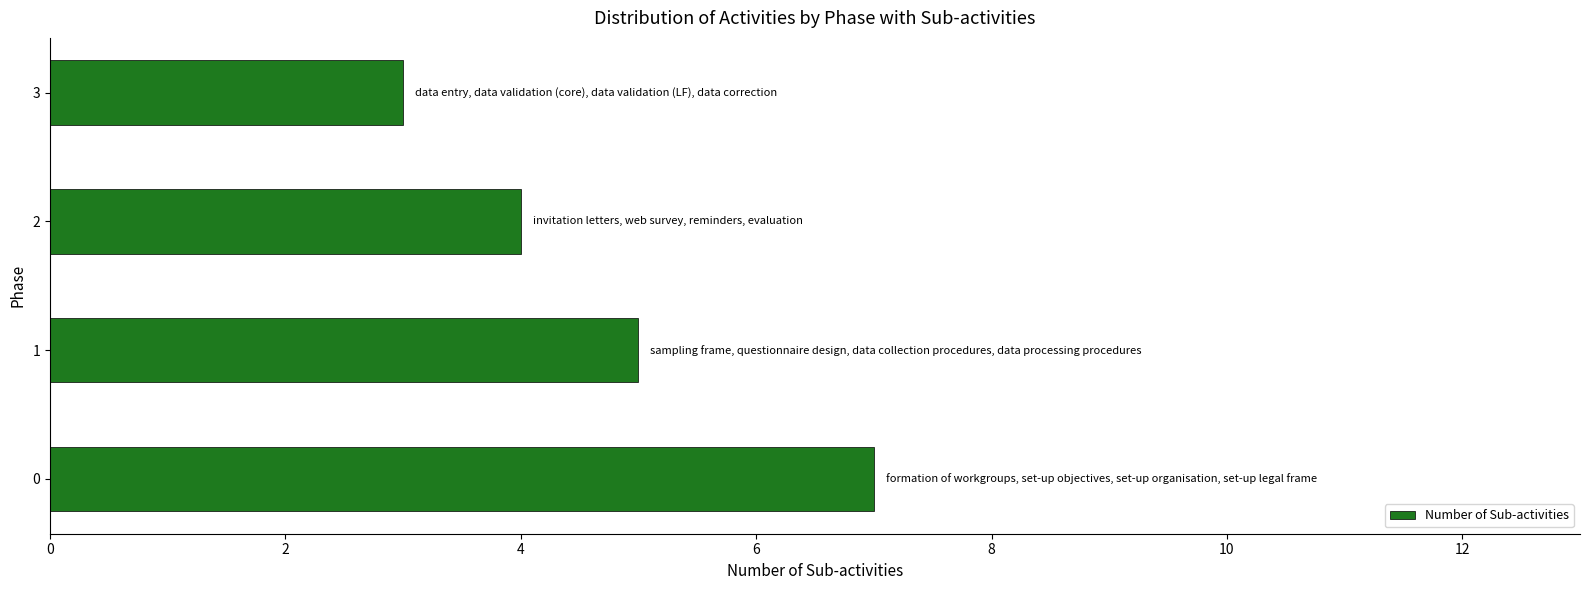

Reading top to bottom, what are all the values shown in this chart?

3	4	5	7